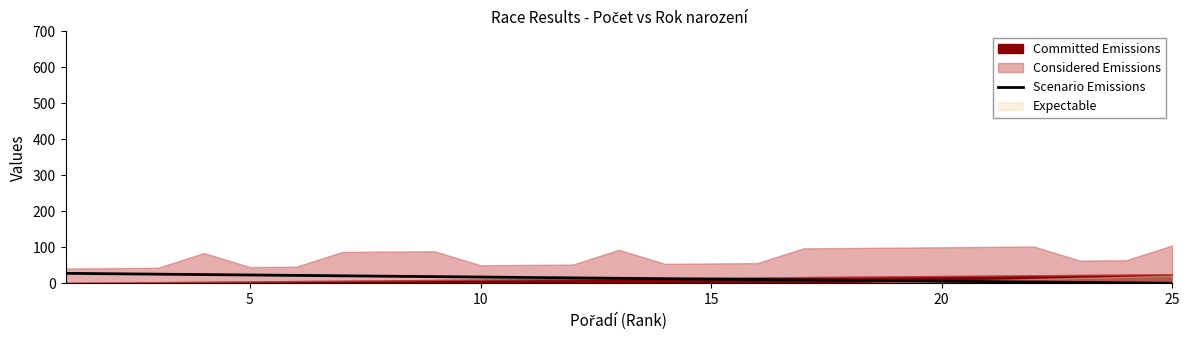

Does the chart have visible grid lines?

No